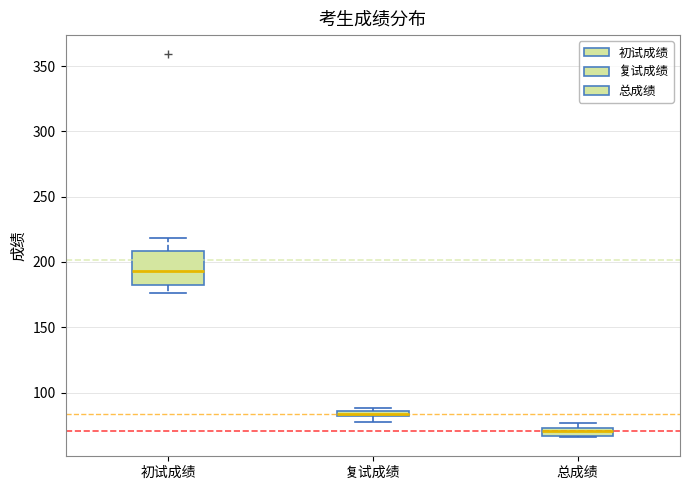

Which box has the lowest median line?

总成绩